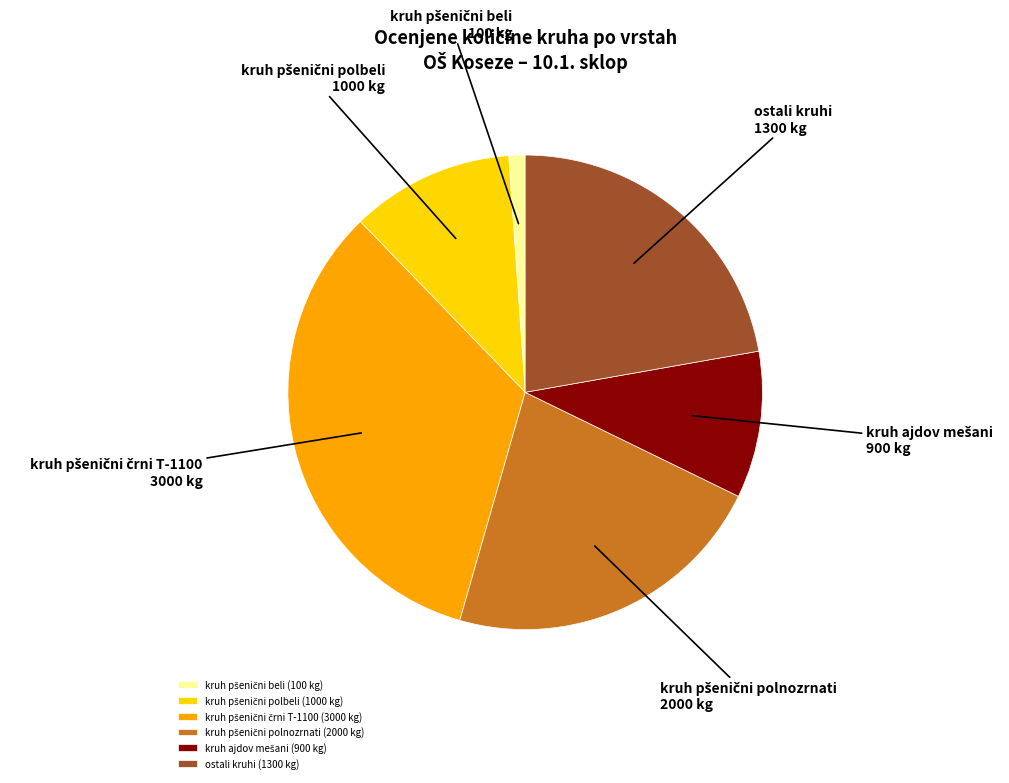

True or false: ostali kruhi (1300 kg) accounts for 14% of the total.

False